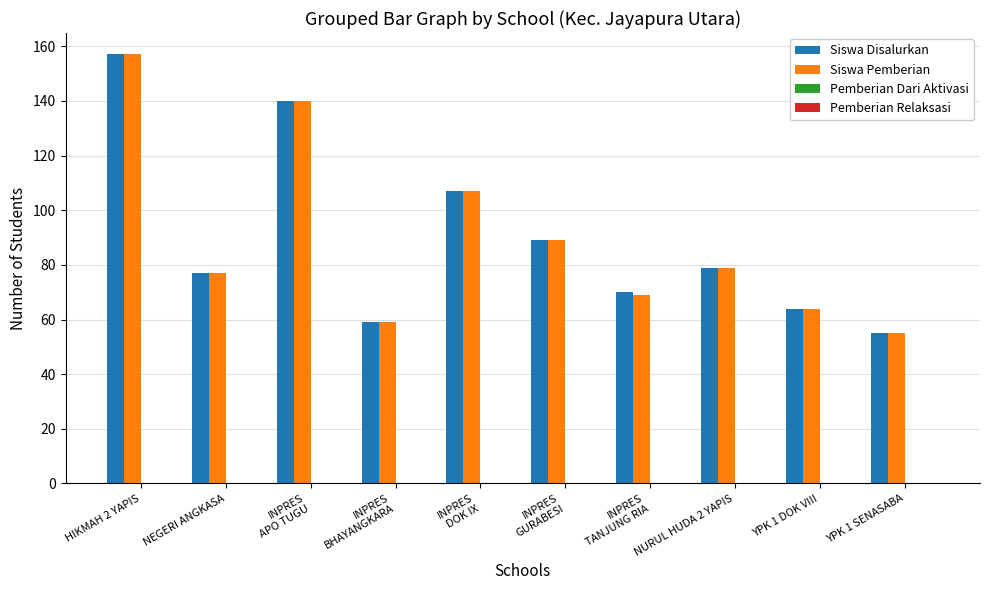

Where does the Siswa Disalurkan series first go above 79?

HIKMAH 2 YAPIS